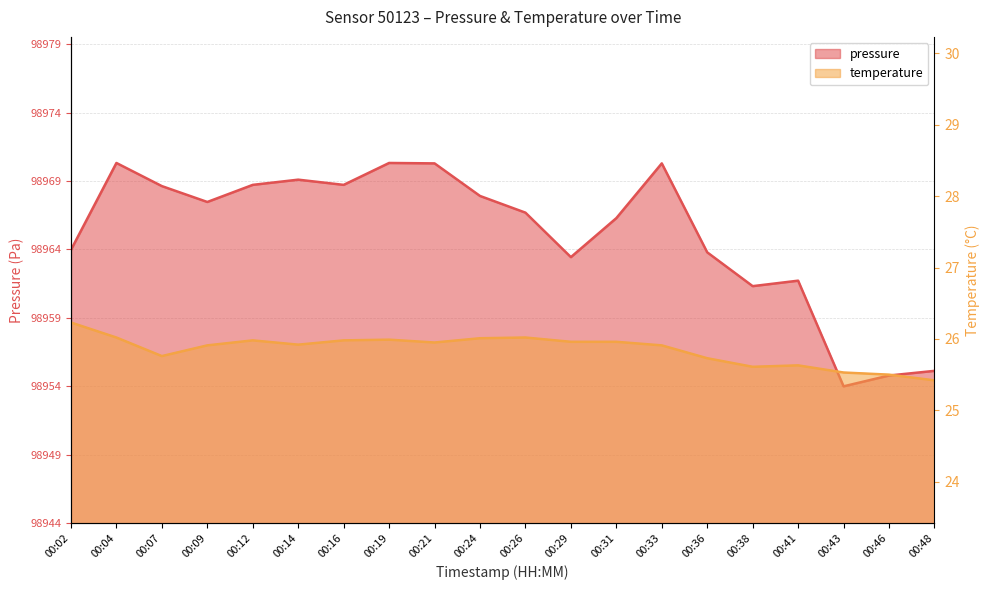

Is the value of pressure at 00:02 greater than the value of temperature at 00:31?

No